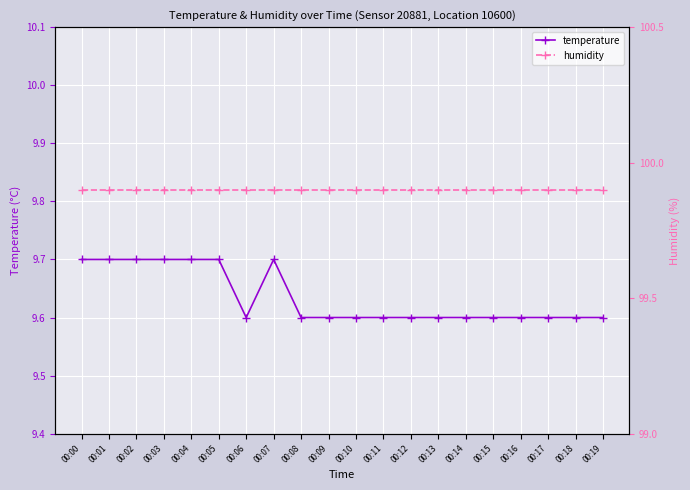

The value of humidity at 00:04 is 33.6. True or false?

False